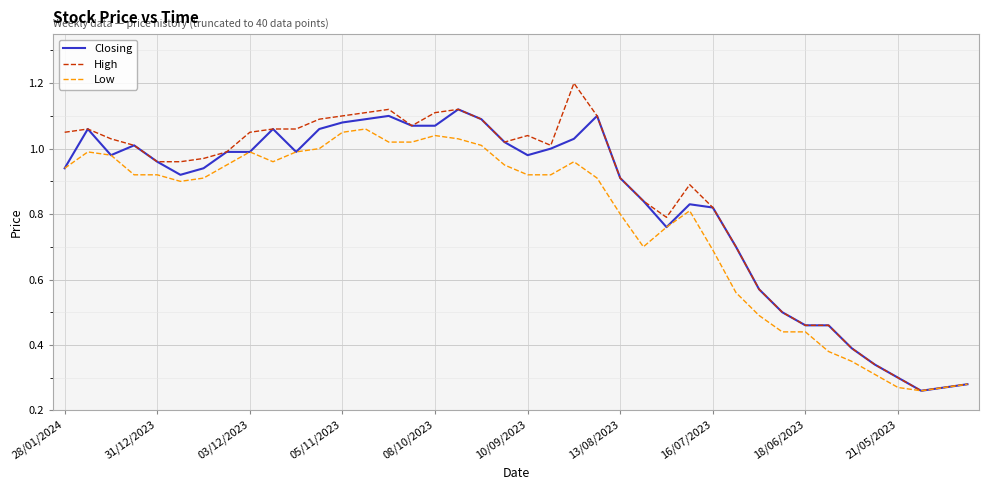

Which series has the widest spread of values?

High